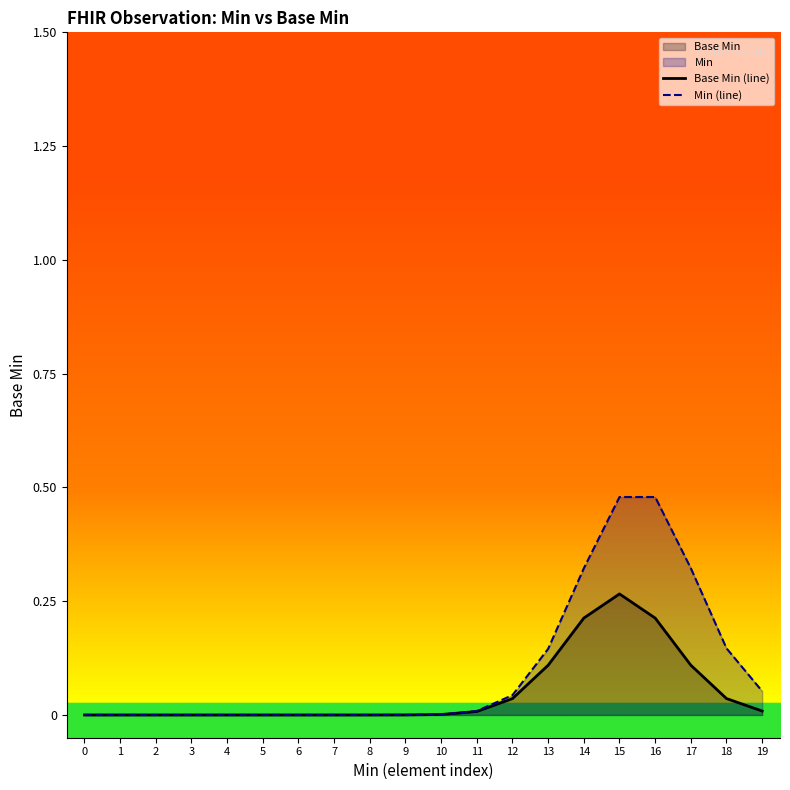

Which label corresponds to the largest value in the chart?

15